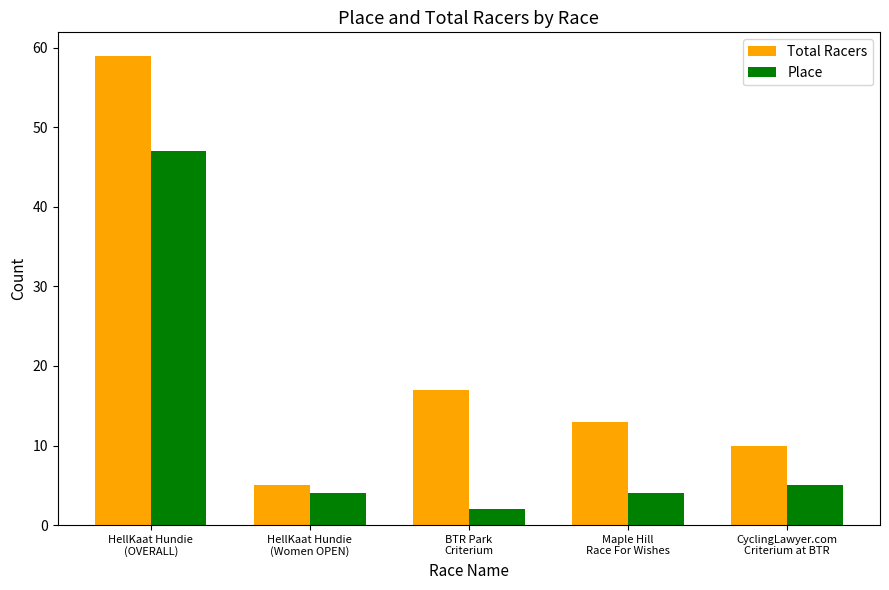

Is it true that Total Racers equals 15 at CyclingLawyer.com
Criterium at BTR?

False